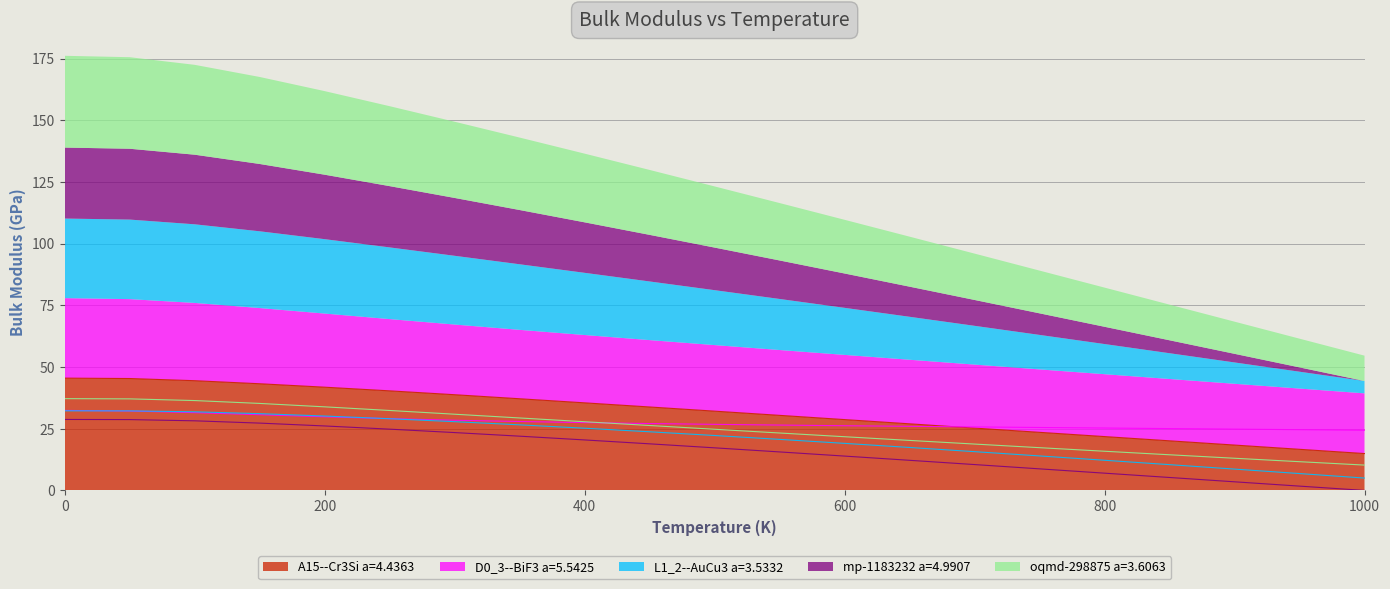

True or false: A15--Cr3Si a=4.4363 and D0_3--BiF3 a=5.5425 cross at least once.

True